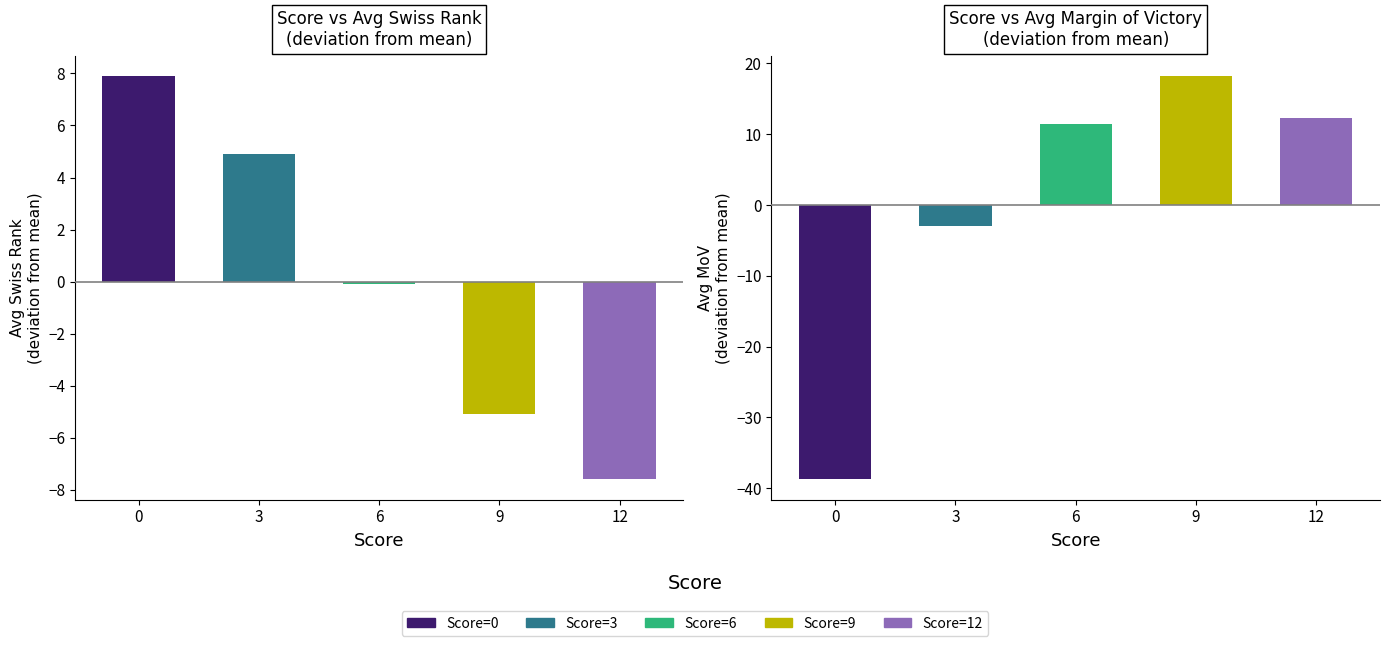

Rank the categories by avg_swiss_rank value from lowest to highest.

12, 9, 6, 3, 0